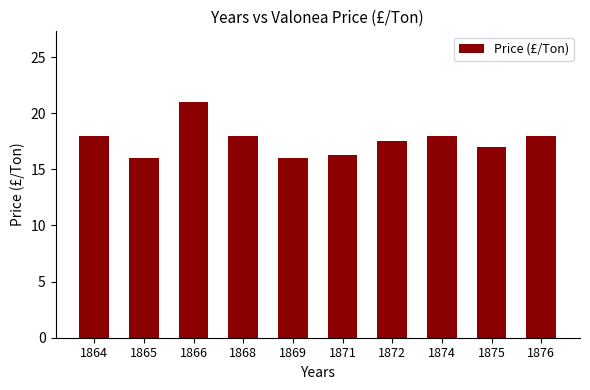

Between 1876 and 1875, which is larger?

1876